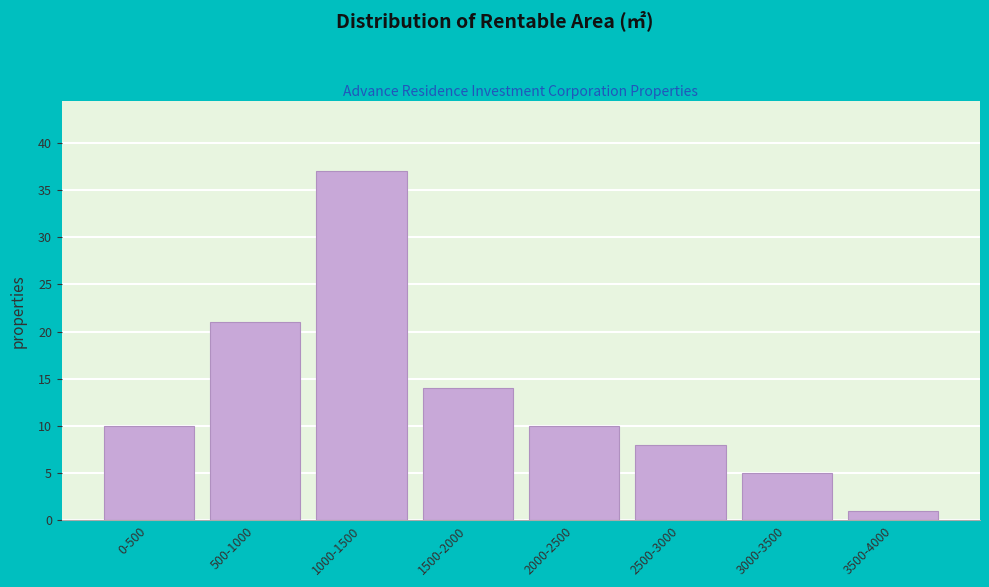

Reading left to right, transcribe all the data shown in this chart.

10	21	37	14	10	8	5	1